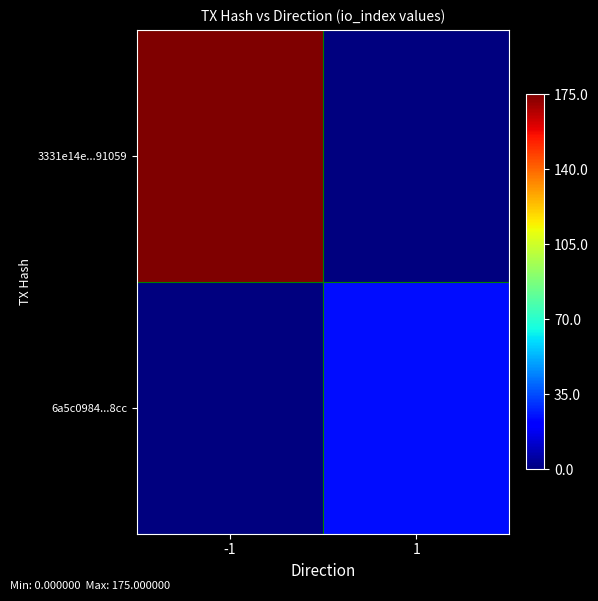

At -1, list the series in order from largest to smallest.

3331e14e...91059, 6a5c0984...8cc